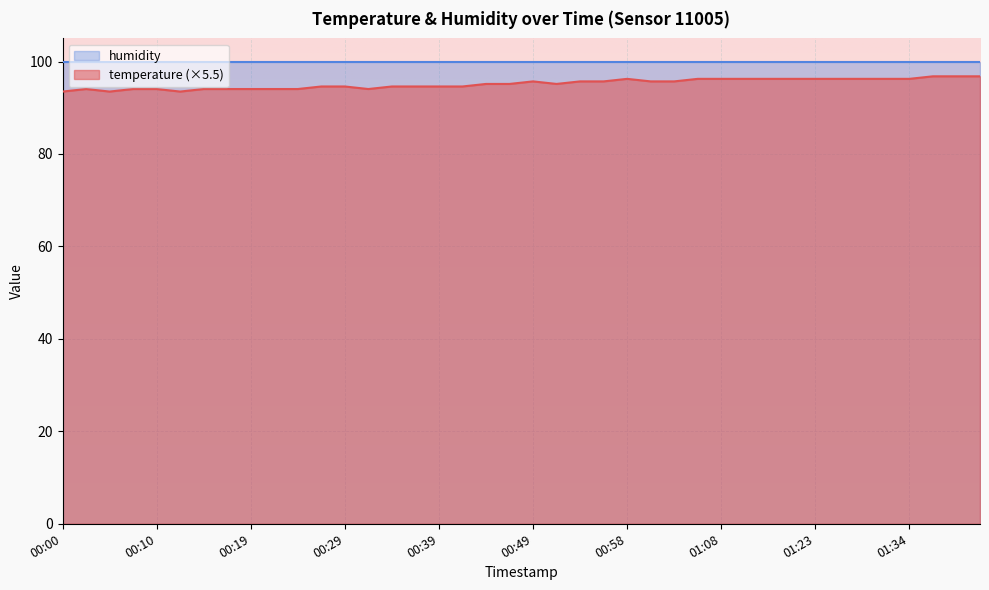

What is the difference between the values at 00:51 and 00:07?

1.1